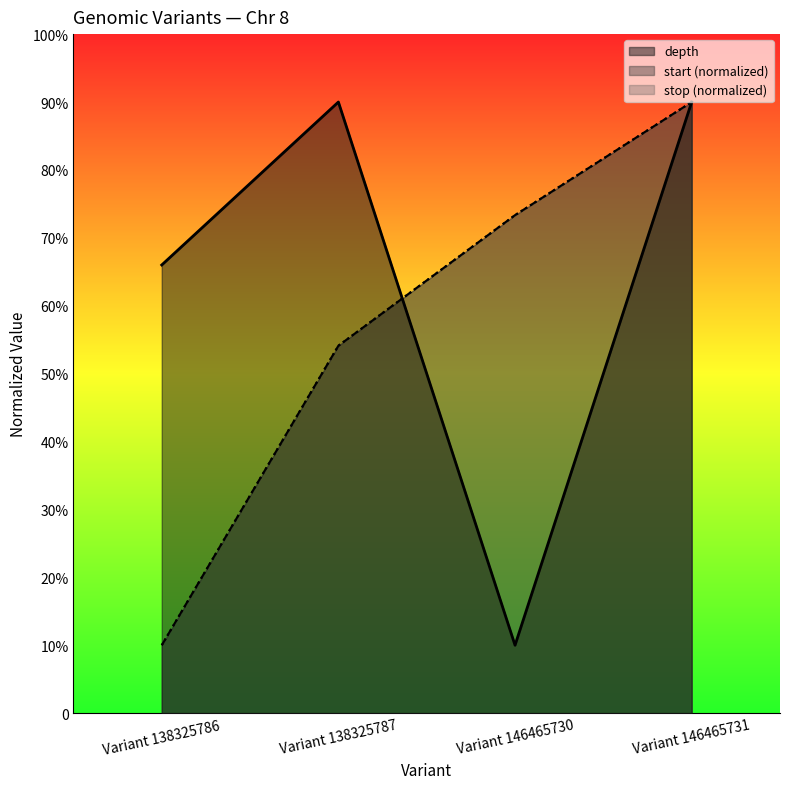

What is the maximum value shown in the chart?

90.0